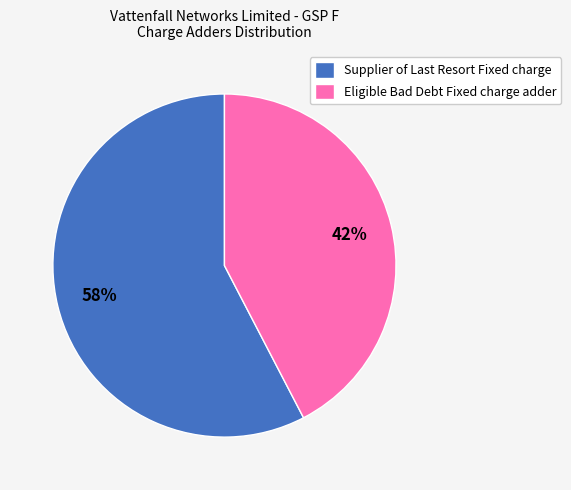

True or false: Eligible Bad Debt Fixed charge adder accounts for 42% of the total.

True